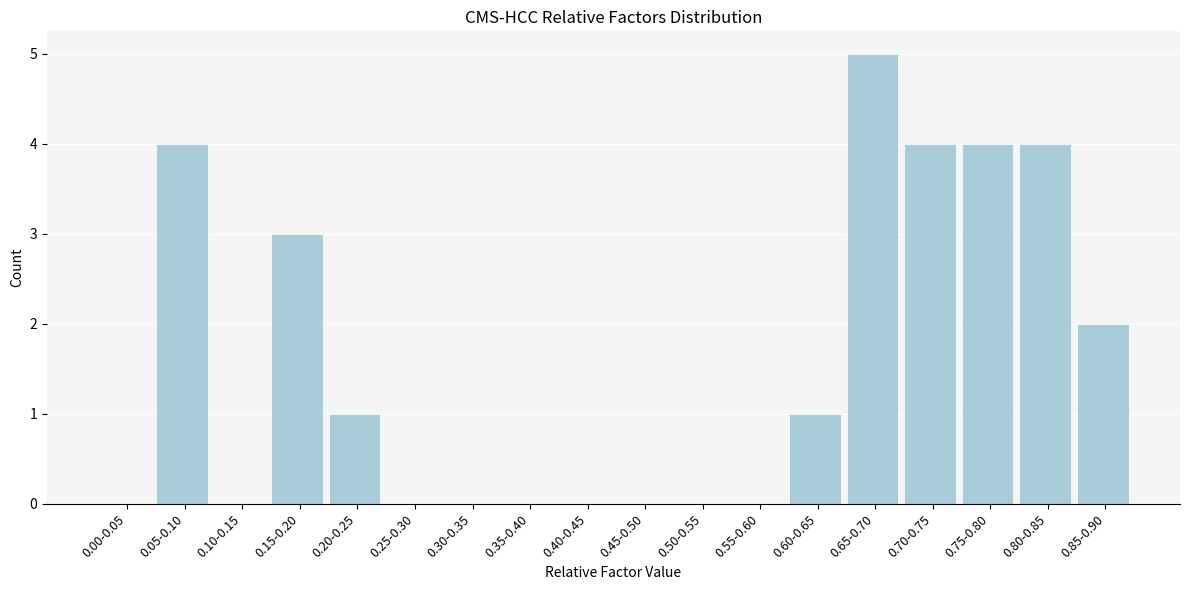

Reading left to right, extract all data points from this chart.

0.00-0.05=0	0.05-0.10=4	0.10-0.15=0	0.15-0.20=3	0.20-0.25=1	0.25-0.30=0	0.30-0.35=0	0.35-0.40=0	0.40-0.45=0	0.45-0.50=0	0.50-0.55=0	0.55-0.60=0	0.60-0.65=1	0.65-0.70=5	0.70-0.75=4	0.75-0.80=4	0.80-0.85=4	0.85-0.90=2